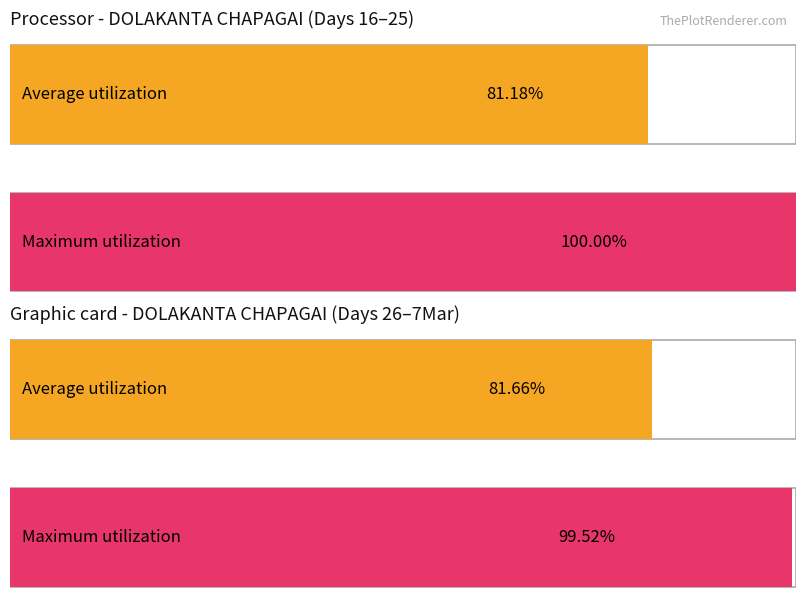

The value of Average utilization at 20-Wed is 19.6. True or false?

False